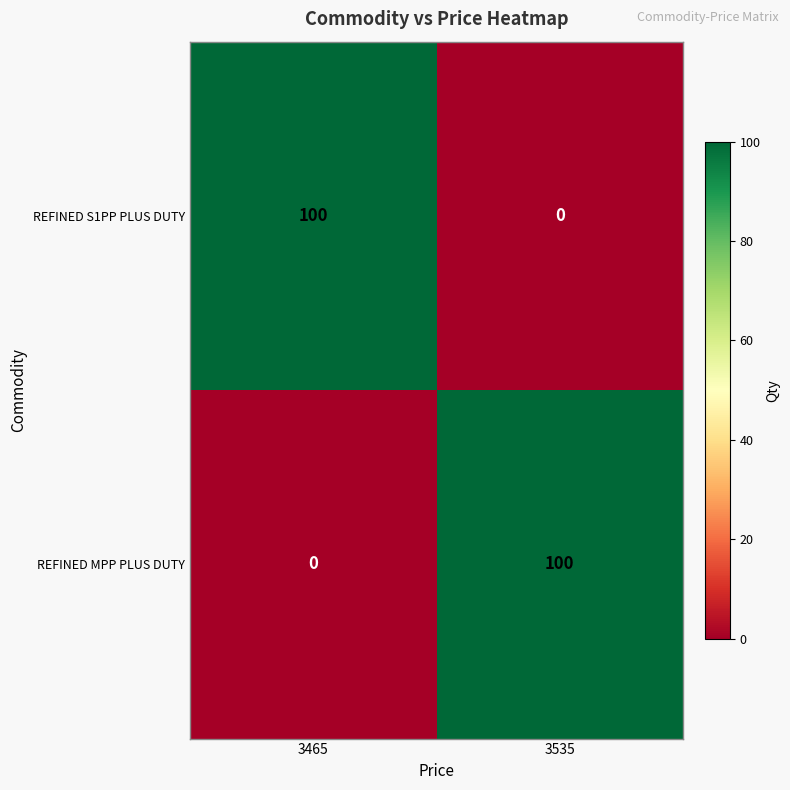

How many data points does each series have?

2